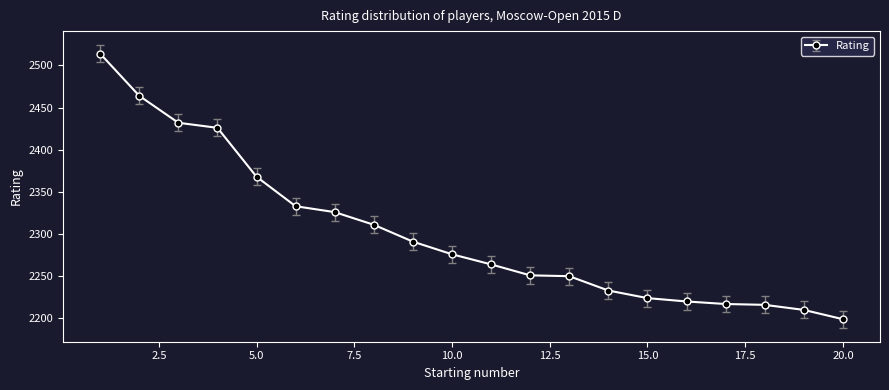

What is the smallest value displayed?

2199